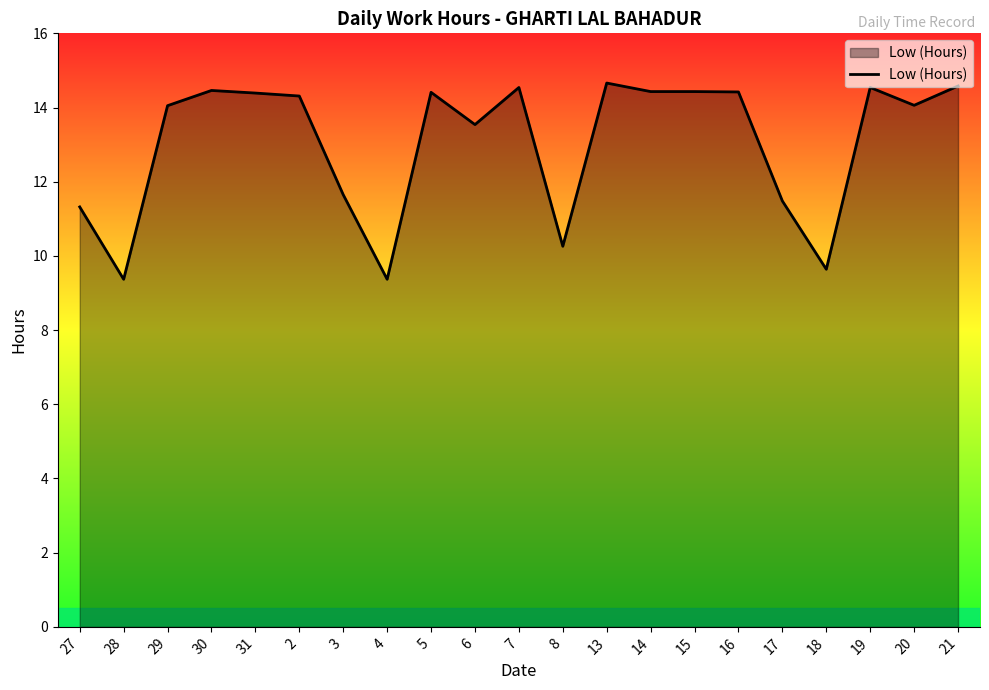

What is the smallest value displayed?

9.4